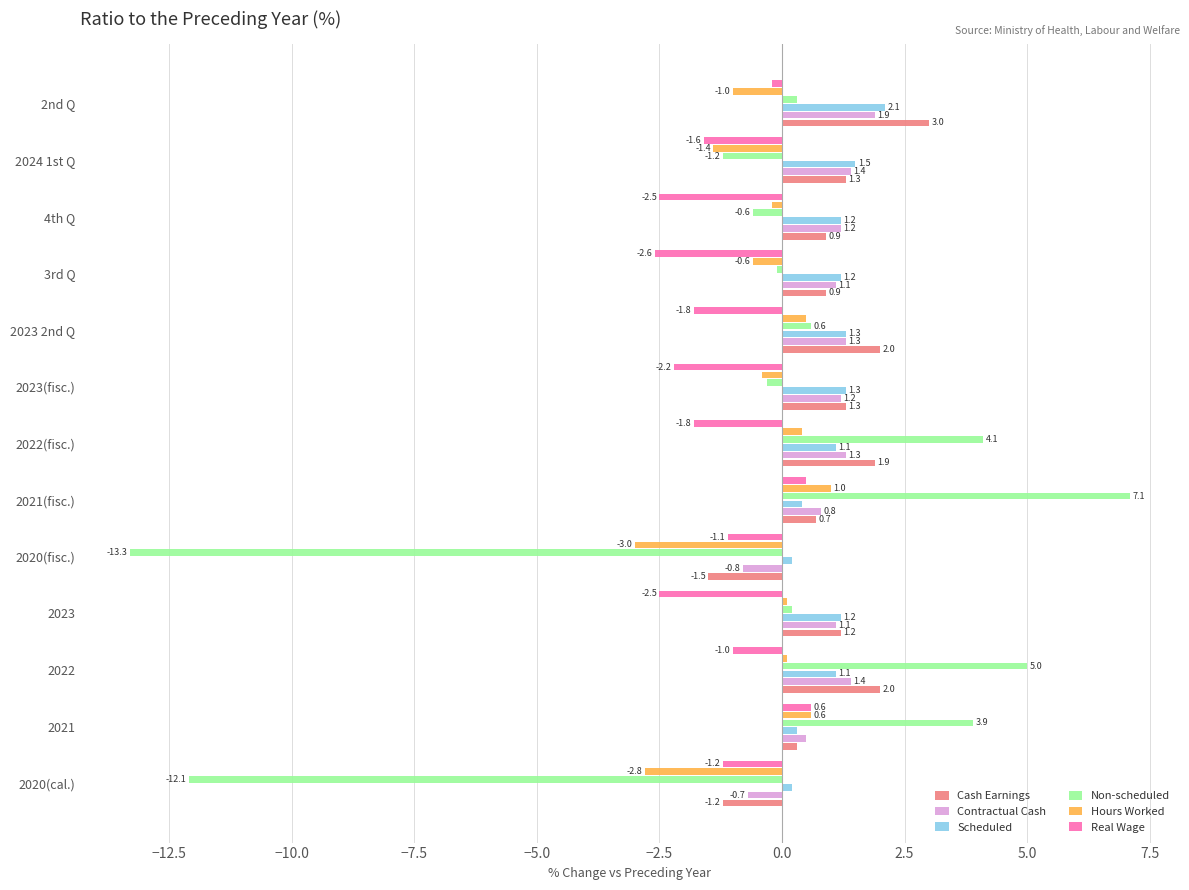

What value does the Contractual Cash series have at 2024 1st Q?

1.4